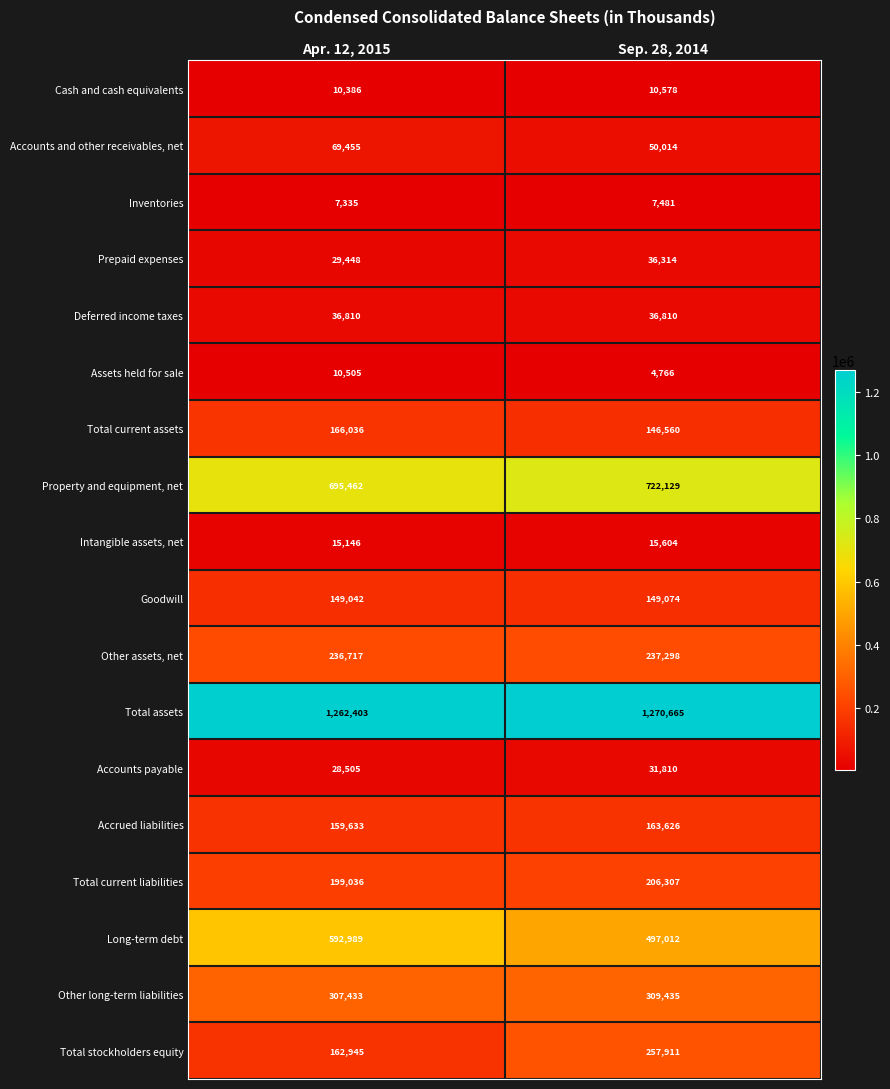

Between Apr. 12, 2015 and Sep. 28, 2014, which series saw the biggest shift?

Long-term debt